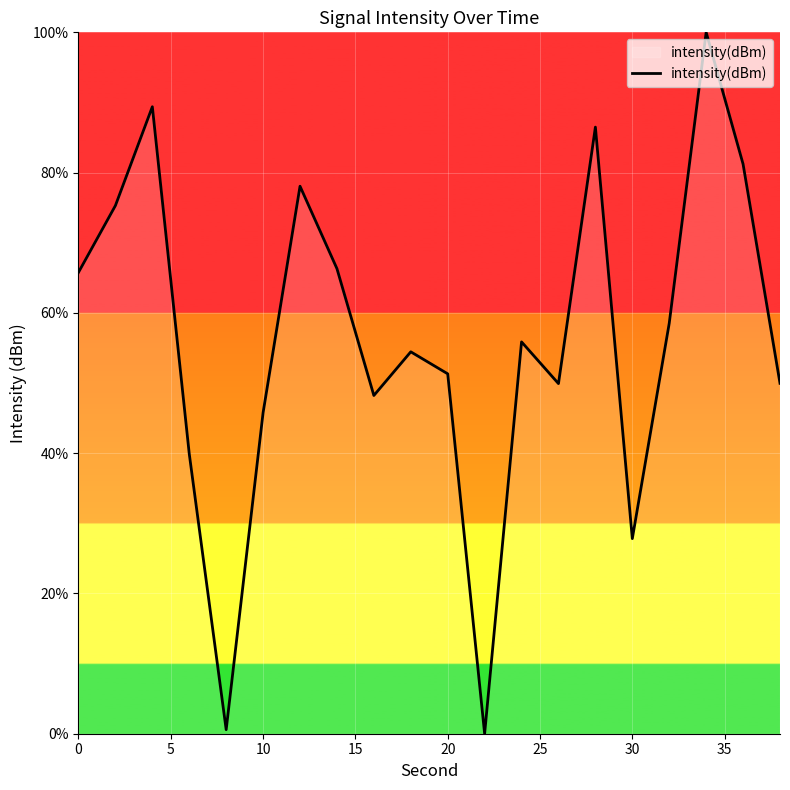

What is the maximum value shown in the chart?

100.0